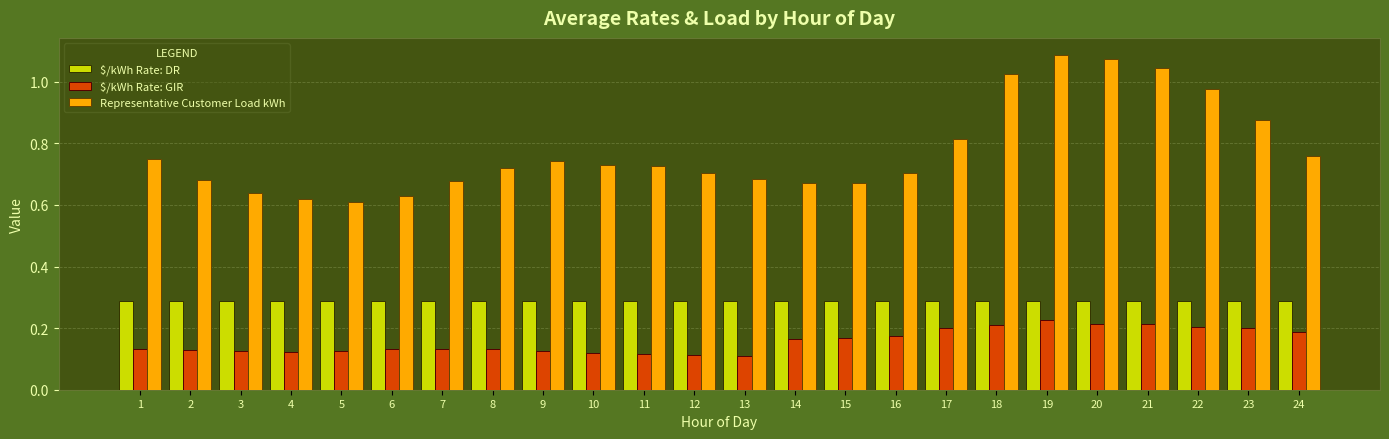

Which category has the highest value across all series?

19